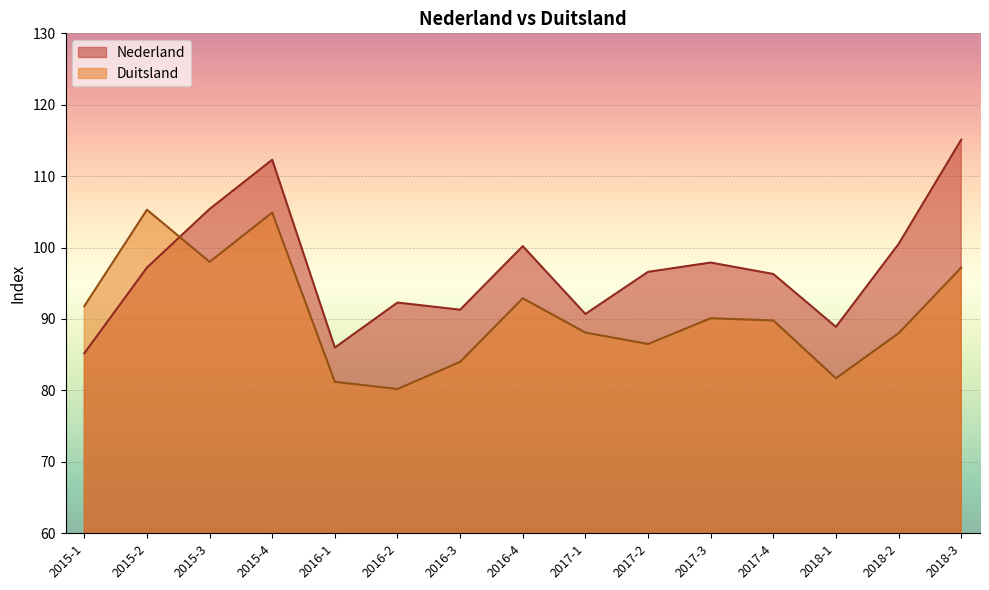

Which series changed the most between 2015-4 and 2017-2?

Duitsland